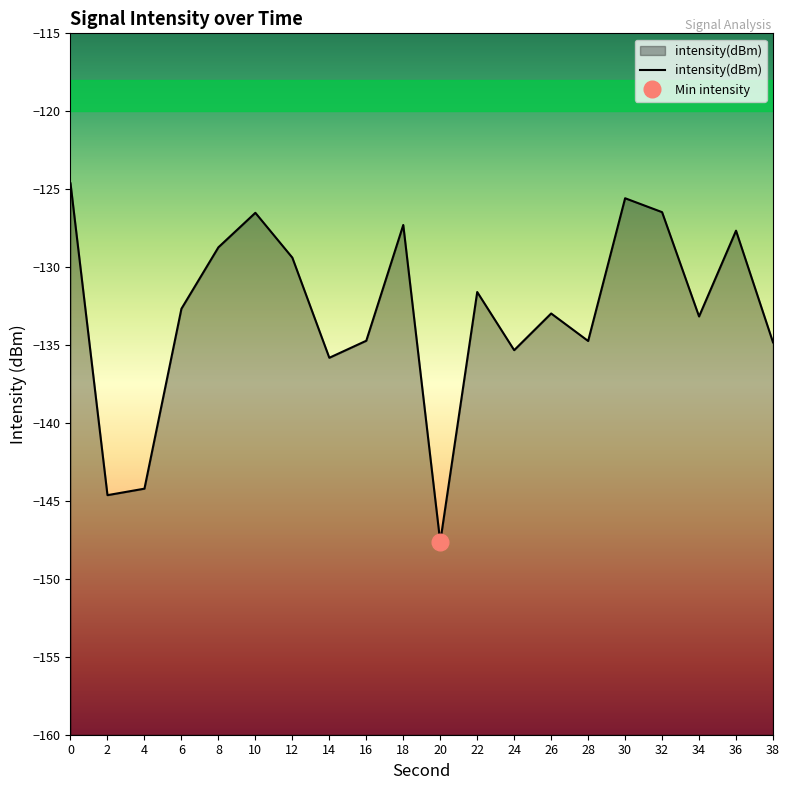

What is the change in value from 18 to 36?

-0.4